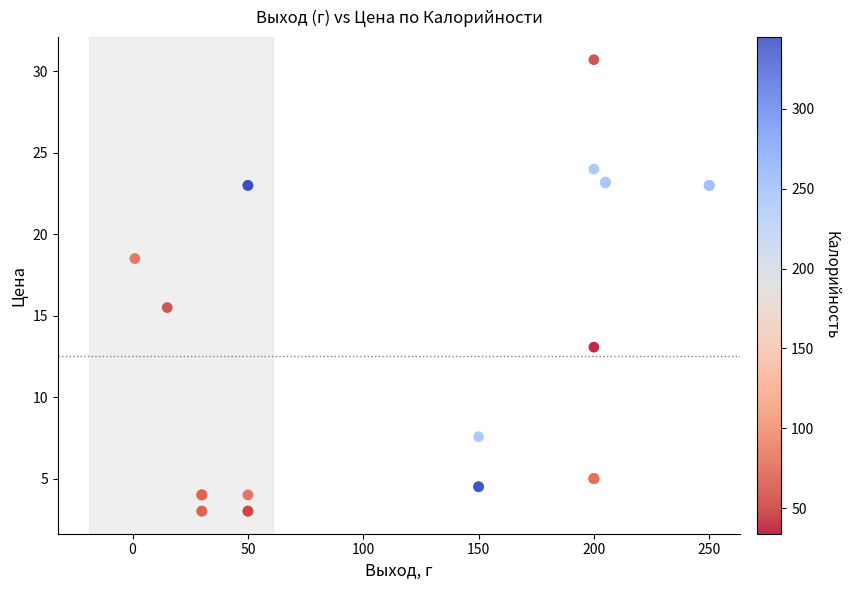

What Y value in the scatter plot is closest to 16?

15.5